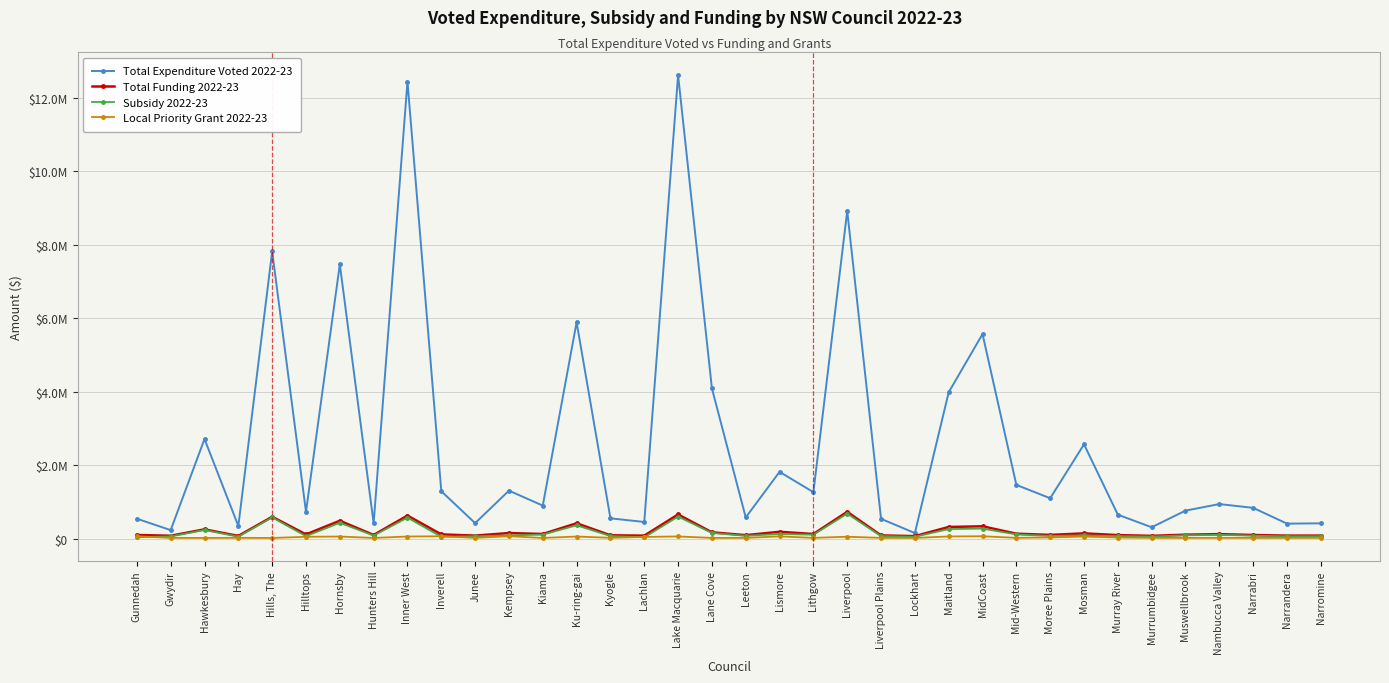

What is the maximum value shown in the chart?

12610585.0